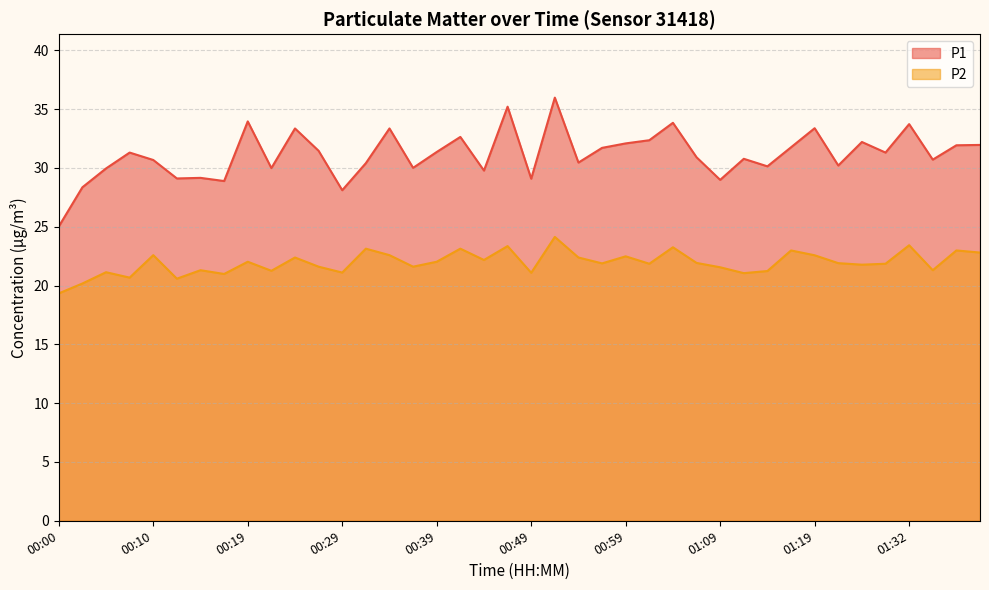

Reading left to right, transcribe all the data shown in this chart.

P1: 25.0	28.4	29.9	31.3	30.7	29.1	29.1	28.9	34.0	30.0	33.4	31.4	28.1	30.4	33.4	30.0	31.4	32.6	29.8	35.2	29.1	36.0	30.4	31.7	32.1	32.4	33.8	30.9	29.0	30.8	30.1	31.8	33.4	30.2	32.2	31.3	33.7	30.7	31.9	31.9
P2: 19.3	20.2	21.1	20.7	22.6	20.6	21.3	21.0	22.0	21.2	22.4	21.6	21.1	23.1	22.6	21.6	22.0	23.1	22.2	23.4	21.1	24.1	22.4	21.9	22.5	21.9	23.2	21.9	21.6	21.1	21.2	23.0	22.6	21.9	21.8	21.9	23.4	21.3	23.0	22.8